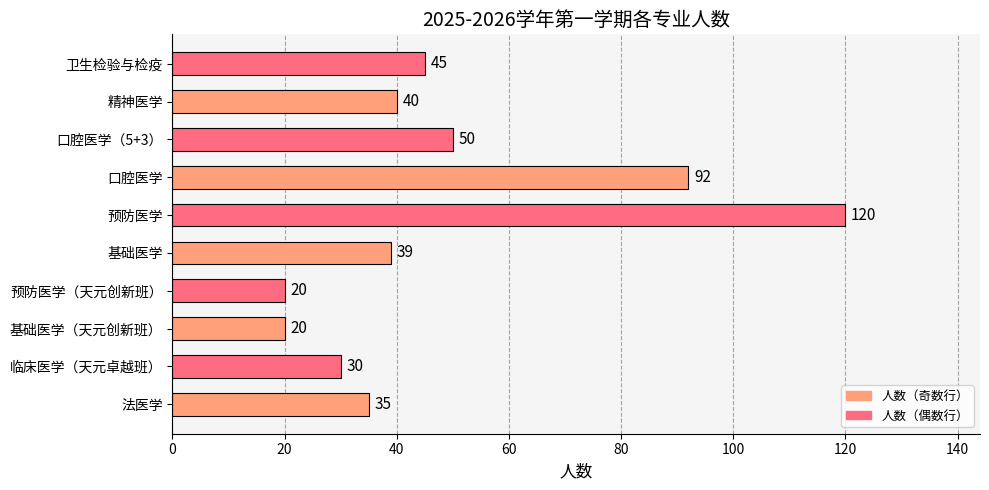

The chart shows a value of 64 at 精神医学. True or false?

False